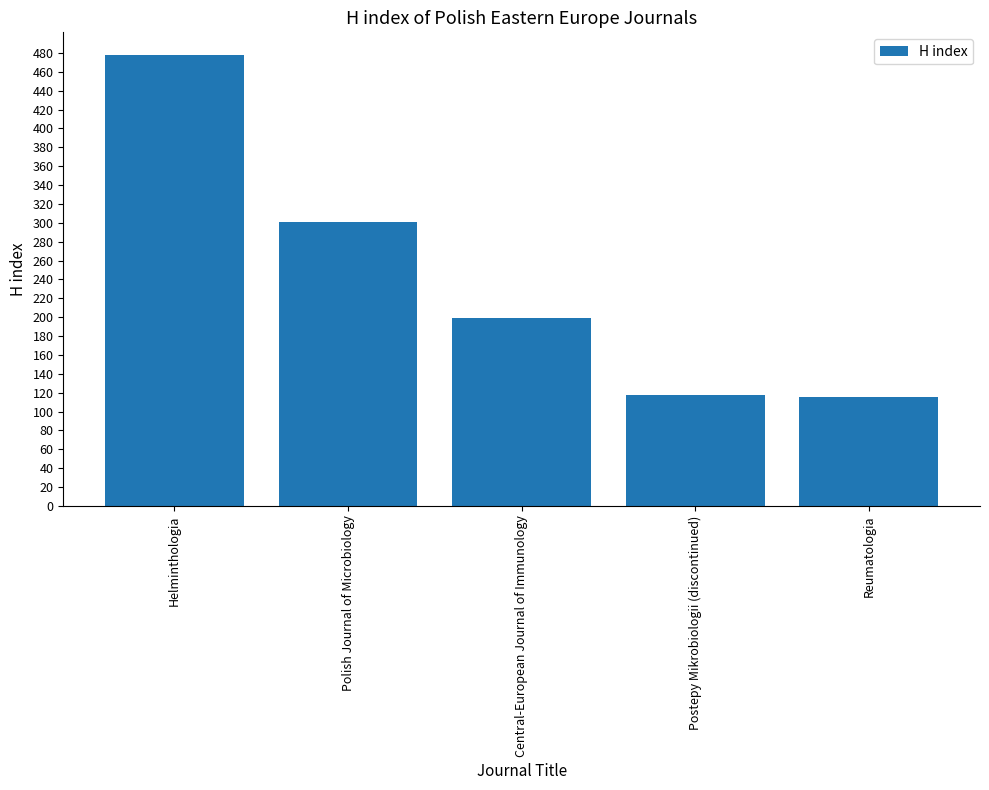

Which label corresponds to the largest value in the chart?

Helminthologia